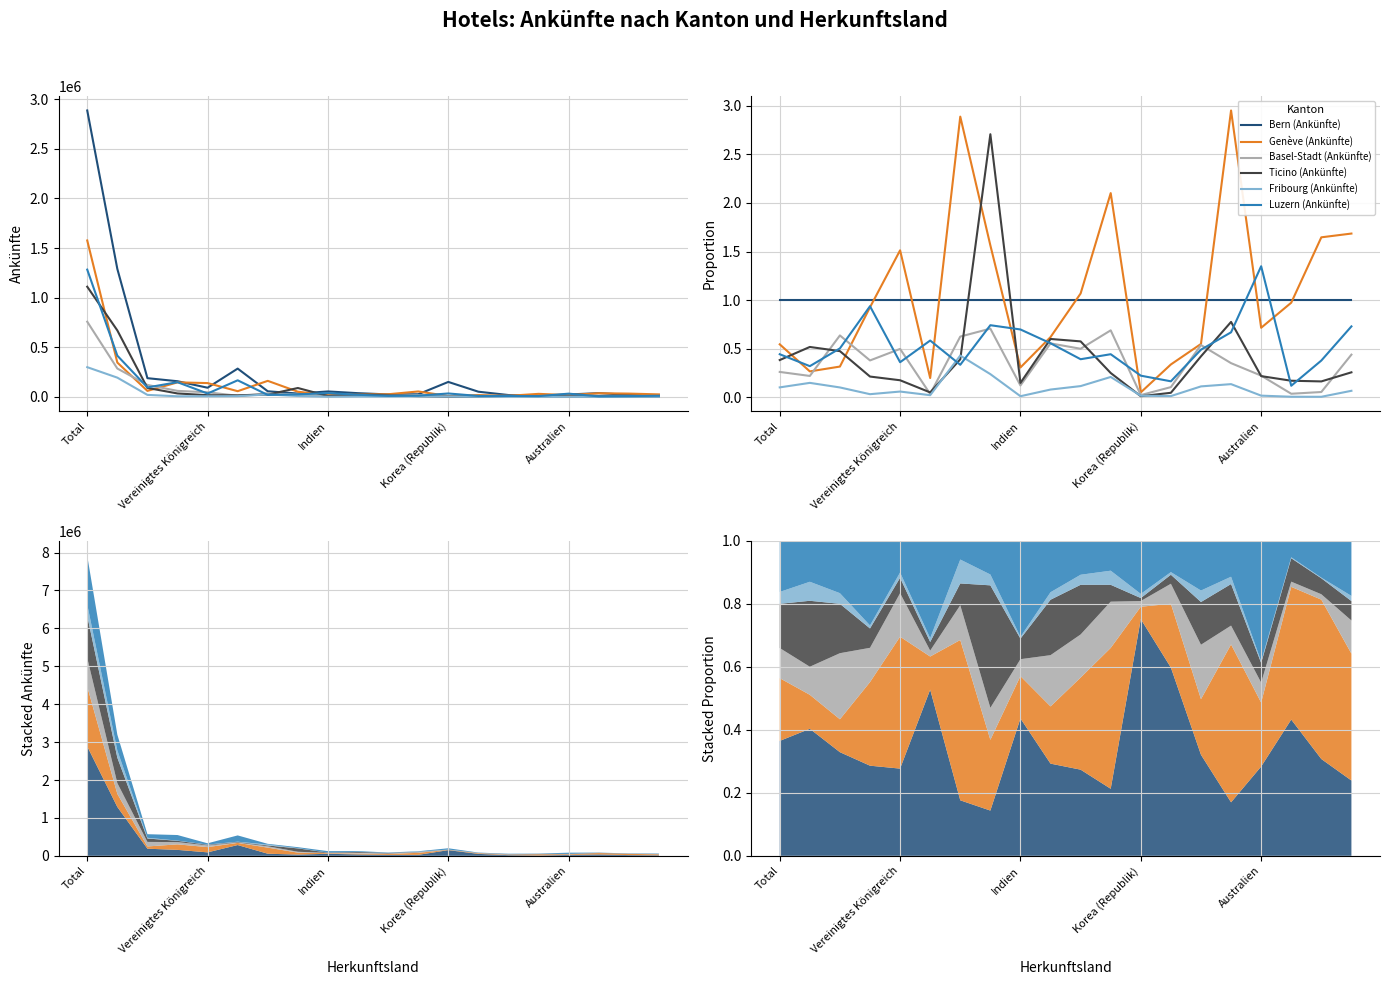

True or false: Bern (Ankünfte) and Basel-Stadt (Ankünfte) intersect in this chart.

False